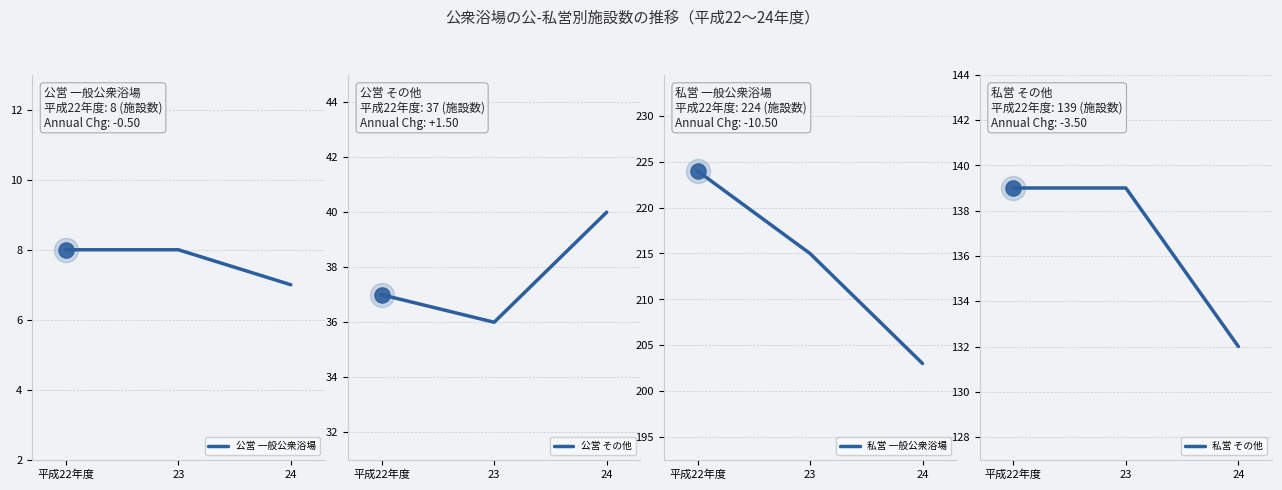

What is the total value across all series at 24?

382